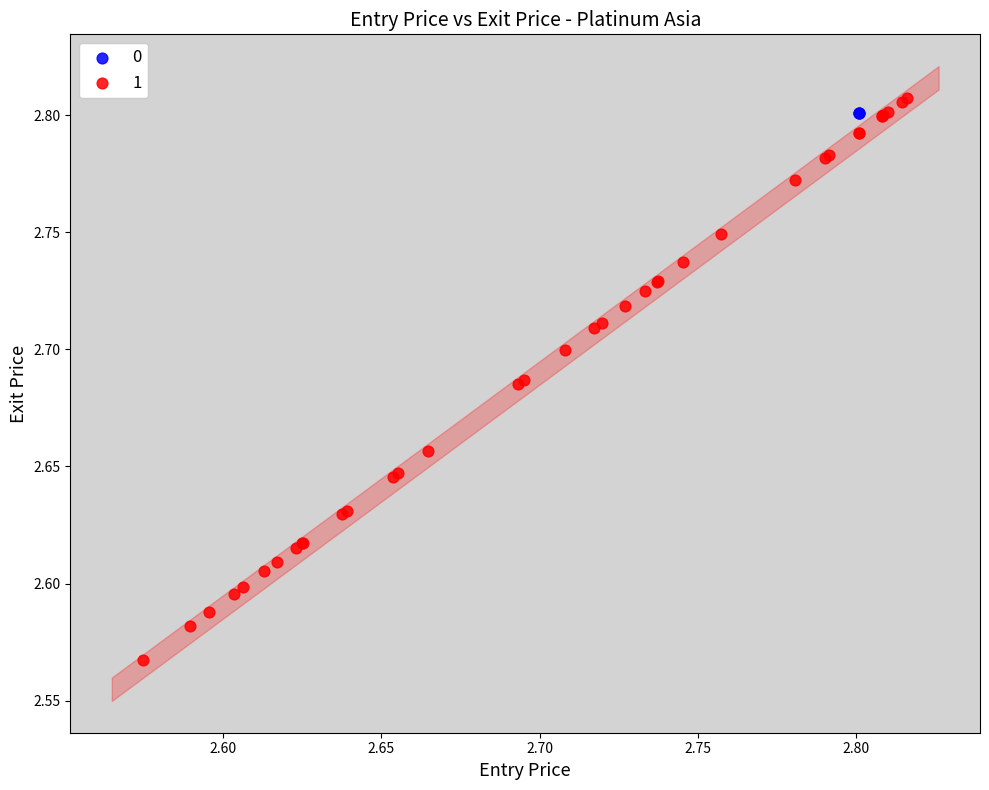

What are all the series names shown in the legend?

0, 1